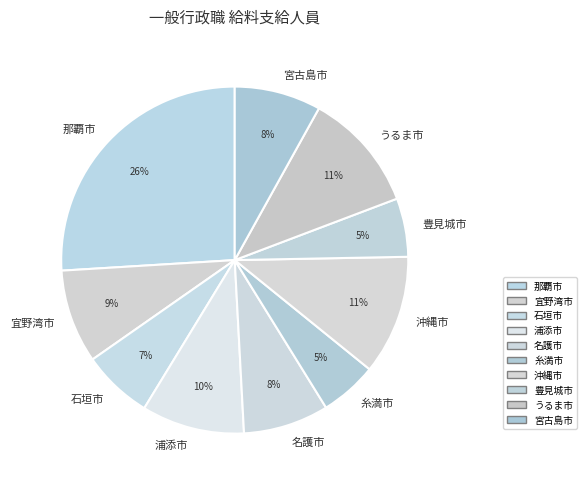

Which slice is the largest?

那覇市